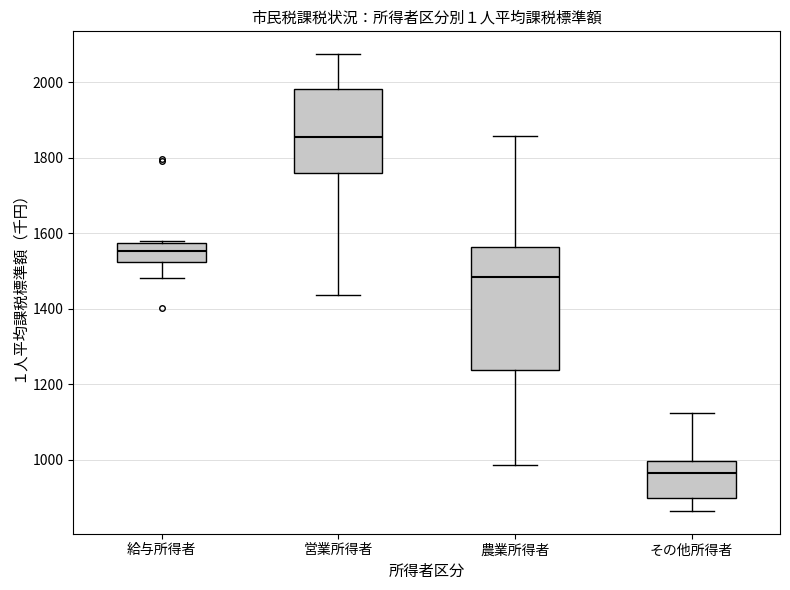

Which box is the tallest, from its lower edge to its upper edge?

農業所得者